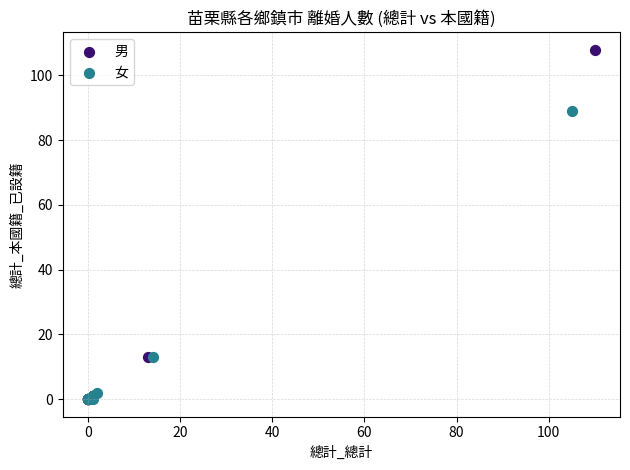

Which series contains the highest Y value?

男